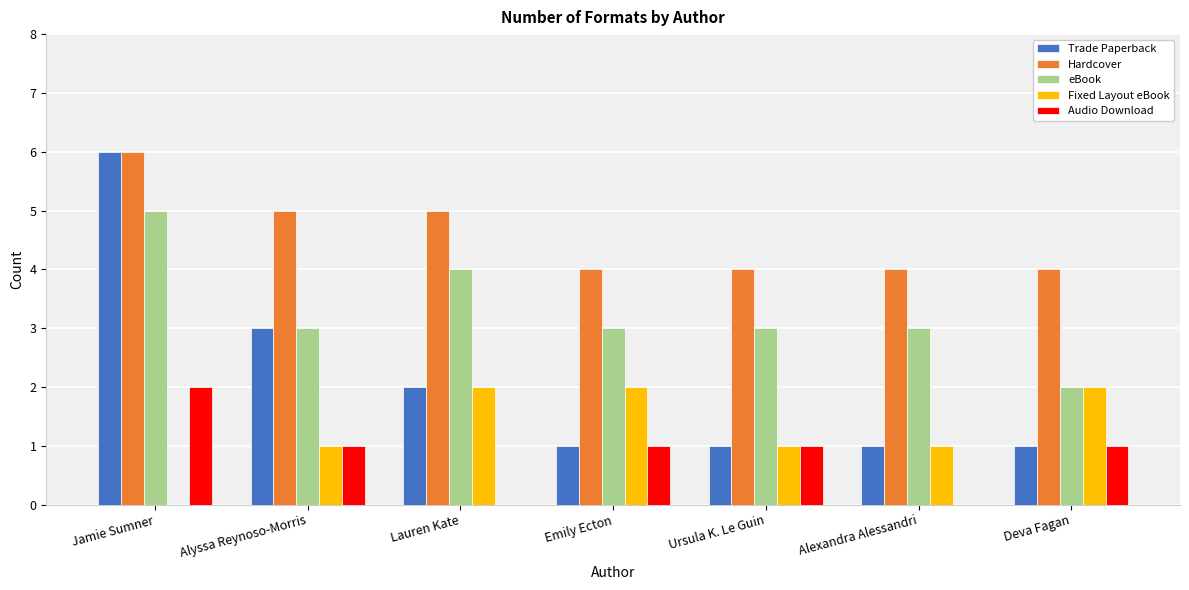

Which series has the largest total across all categories?

Hardcover